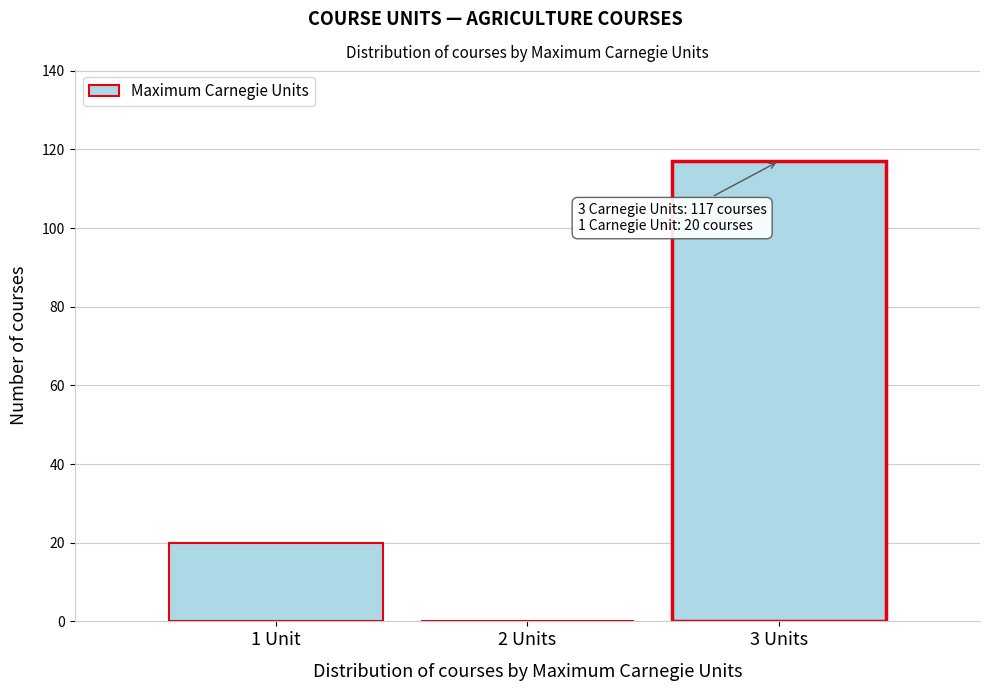

Is it true that the value at 3 Units is 27?

False